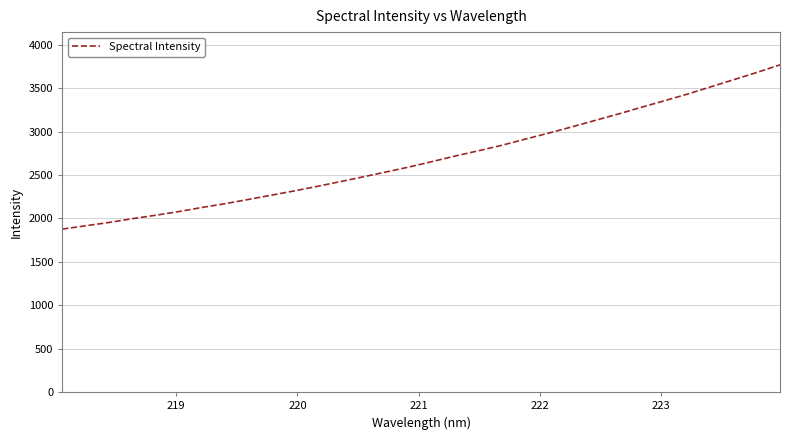

True or false: the data has more than 2 interior local peaks.

False